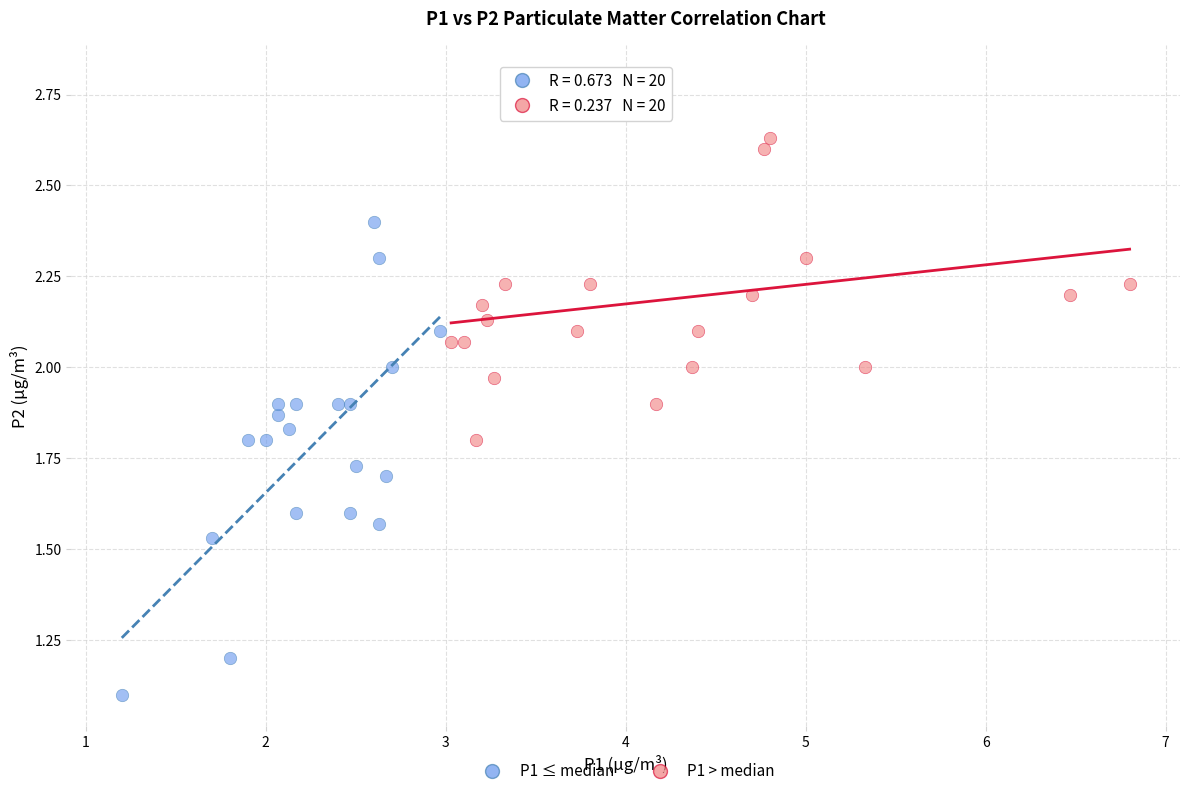

Which series has the widest spread of Y values?

P1 ≤ median